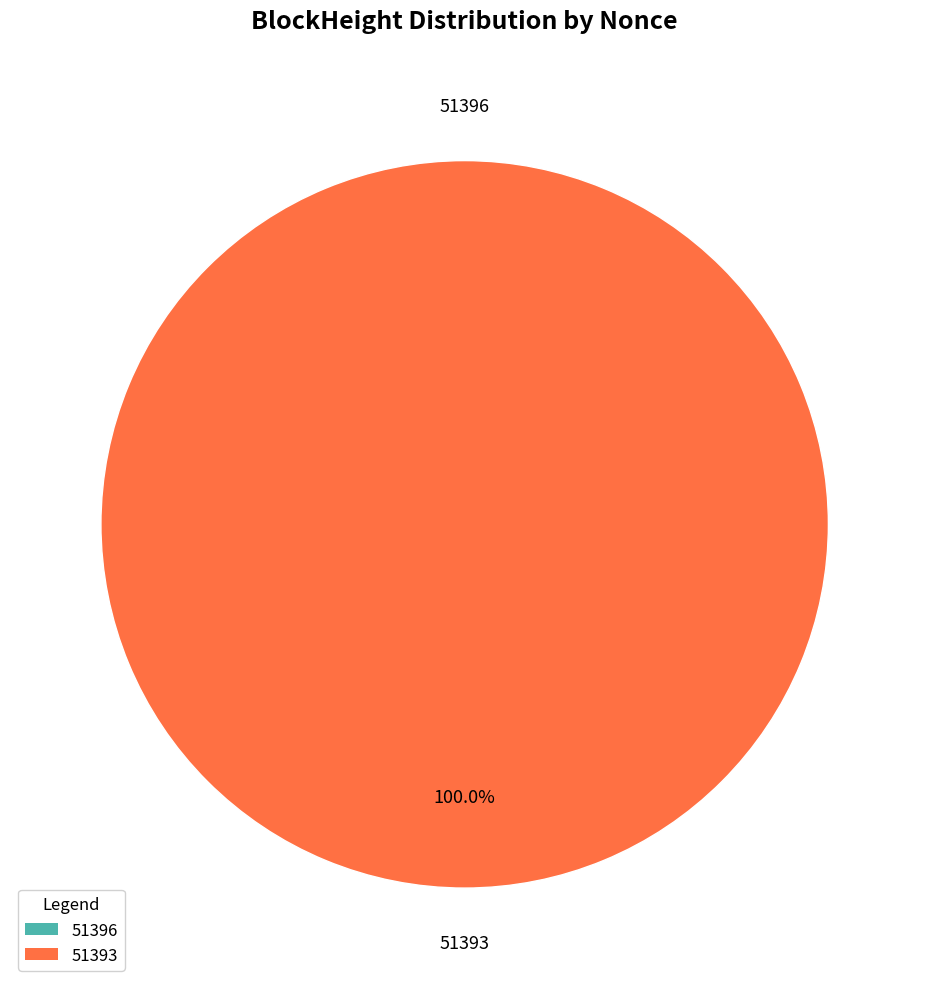

How many segments does this pie chart have?

2